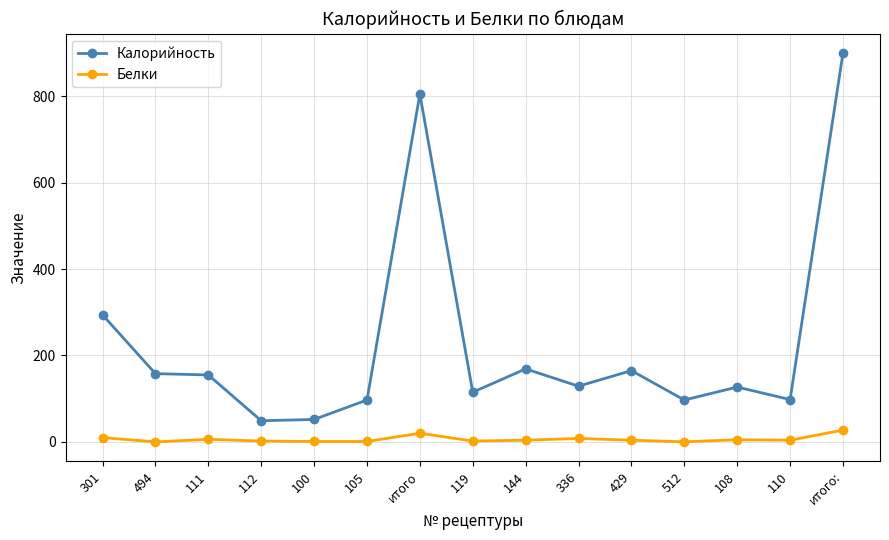

At which label is Калорийность closest to 474?

301